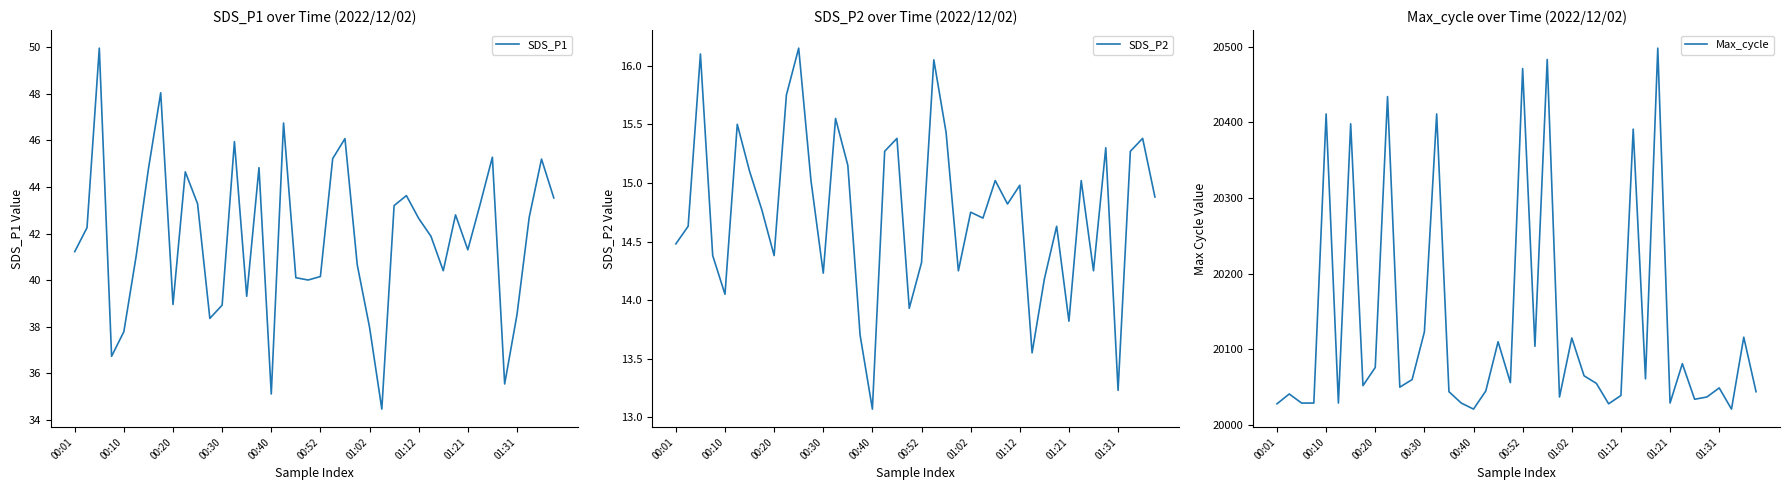

In Max_cycle, how many points are higher than both neighbors (excluding endpoints)?

14